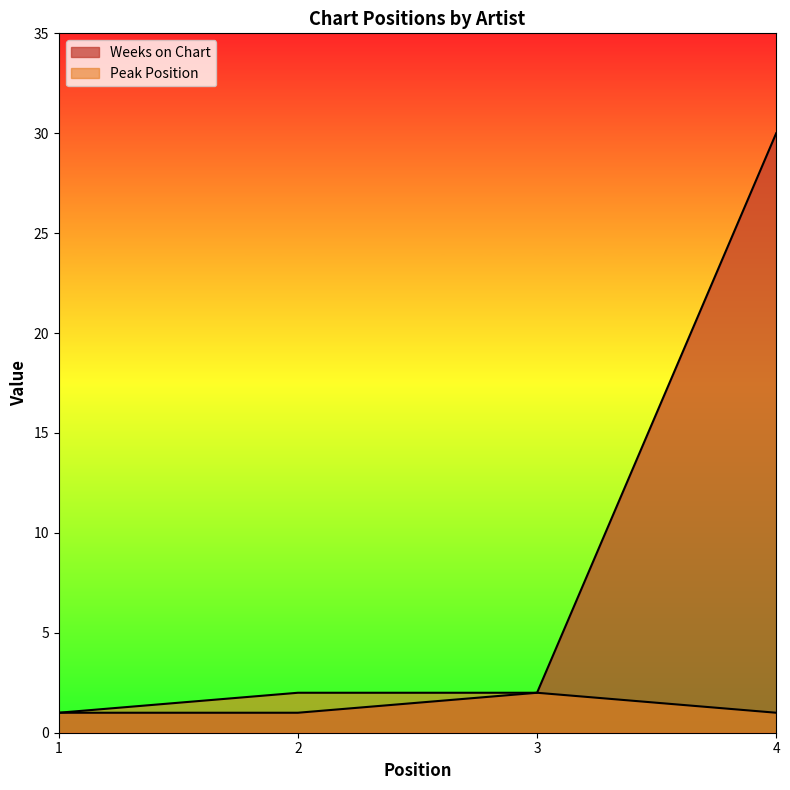

True or false: Peak Position and Weeks on Chart intersect in this chart.

False